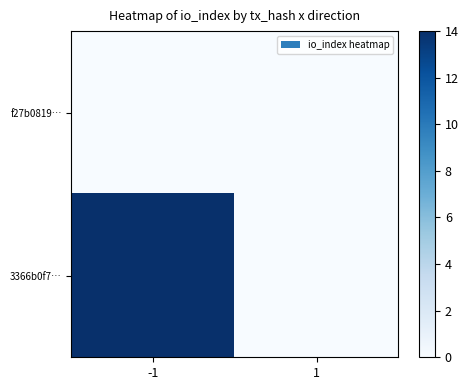

Reading right to left, transcribe all the data shown in this chart.

f27b0819…: 1=0	-1=0
3366b0f7…: 1=0	-1=14